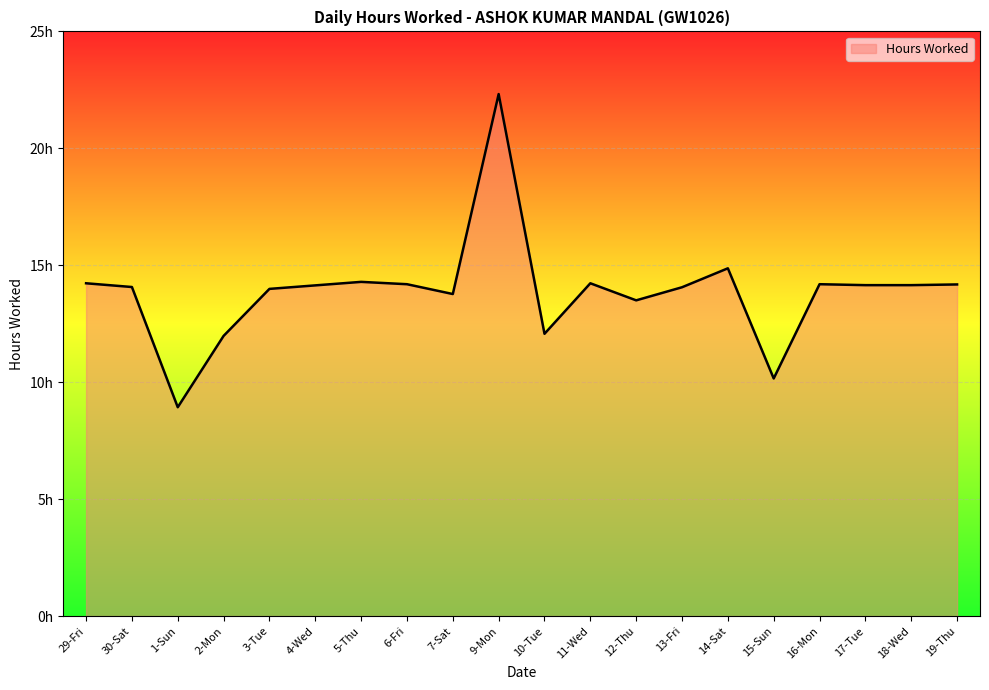

What is the difference between the maximum and minimum values?

13.4